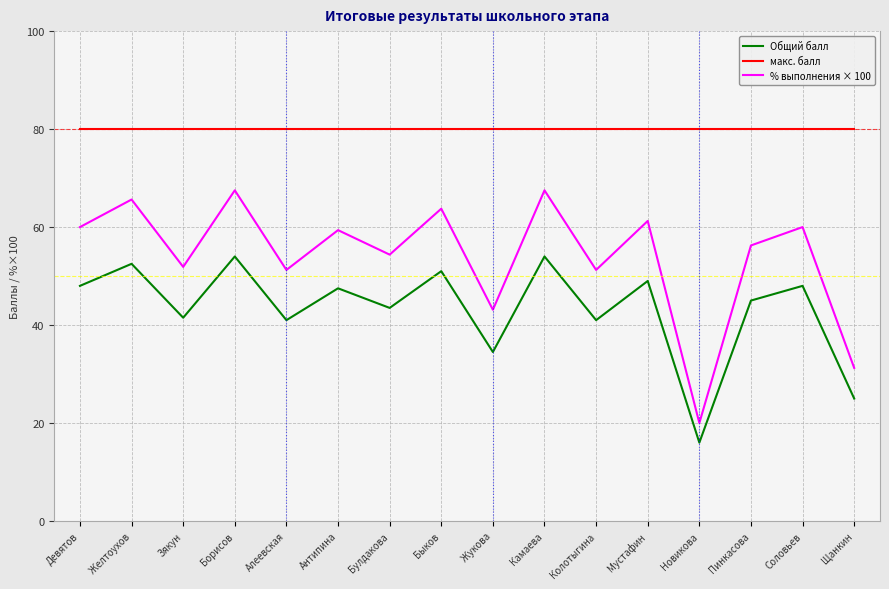

What is the sum of the макс. балл values at Пинкасова and Соловьев?

160.0